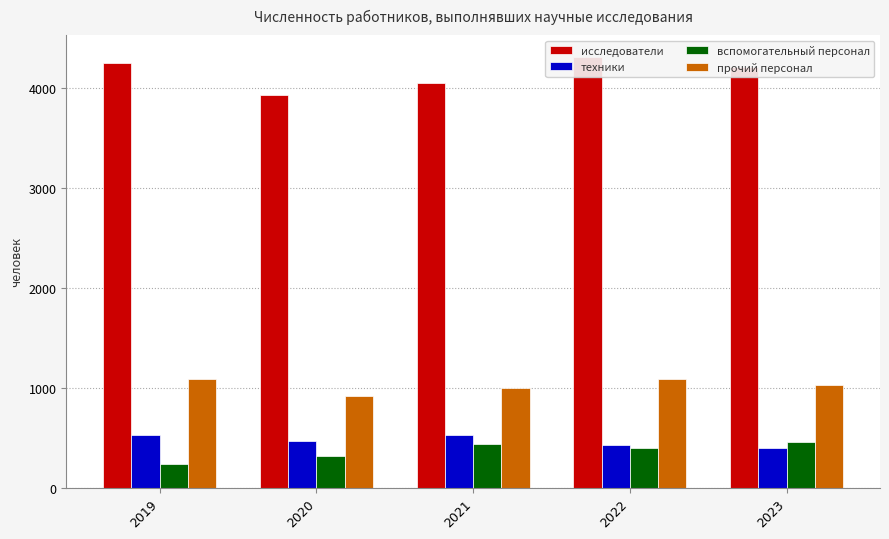

Is the value of вспомогательный персонал at 2023 greater than the value of техники at 2021?

No